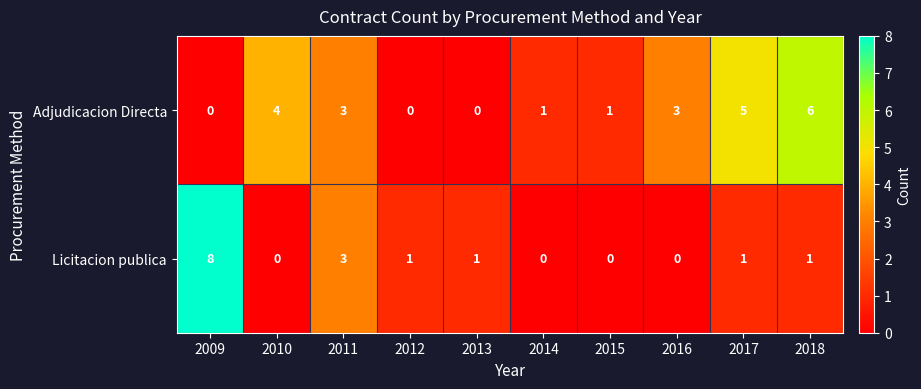

Rank the series by their average value, from lowest to highest.

Licitacion publica, Adjudicacion Directa